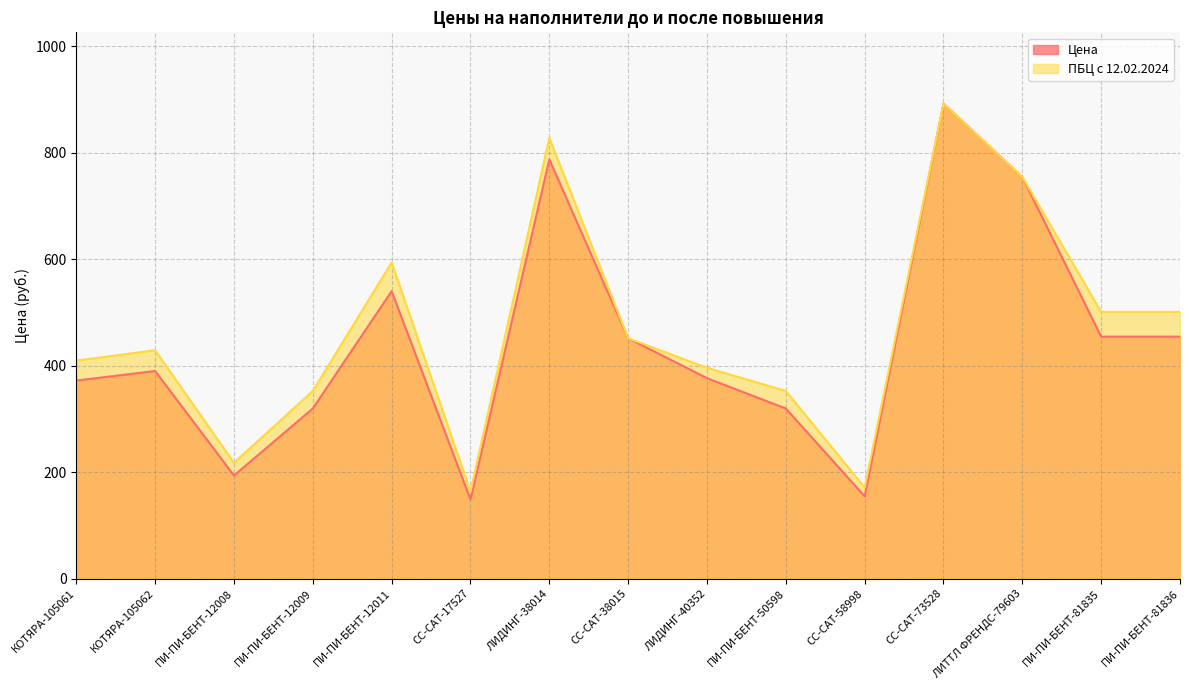

What is the difference between the second highest and minimum values in the ПБЦ с 12.02.2024 series?

664.5